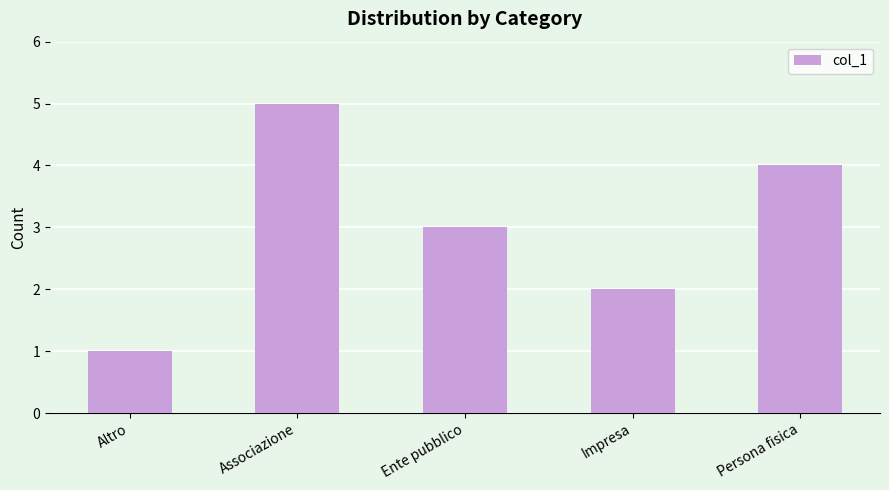

List the labels in order of value, largest first.

Associazione, Persona fisica, Ente pubblico, Impresa, Altro